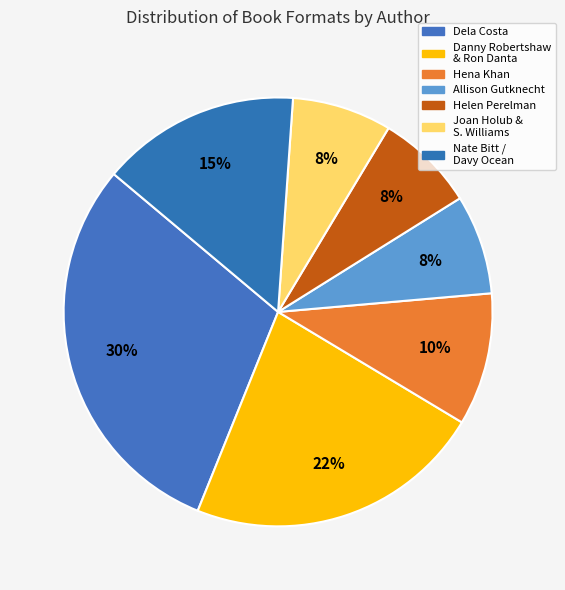

How many segments does this pie chart have?

7